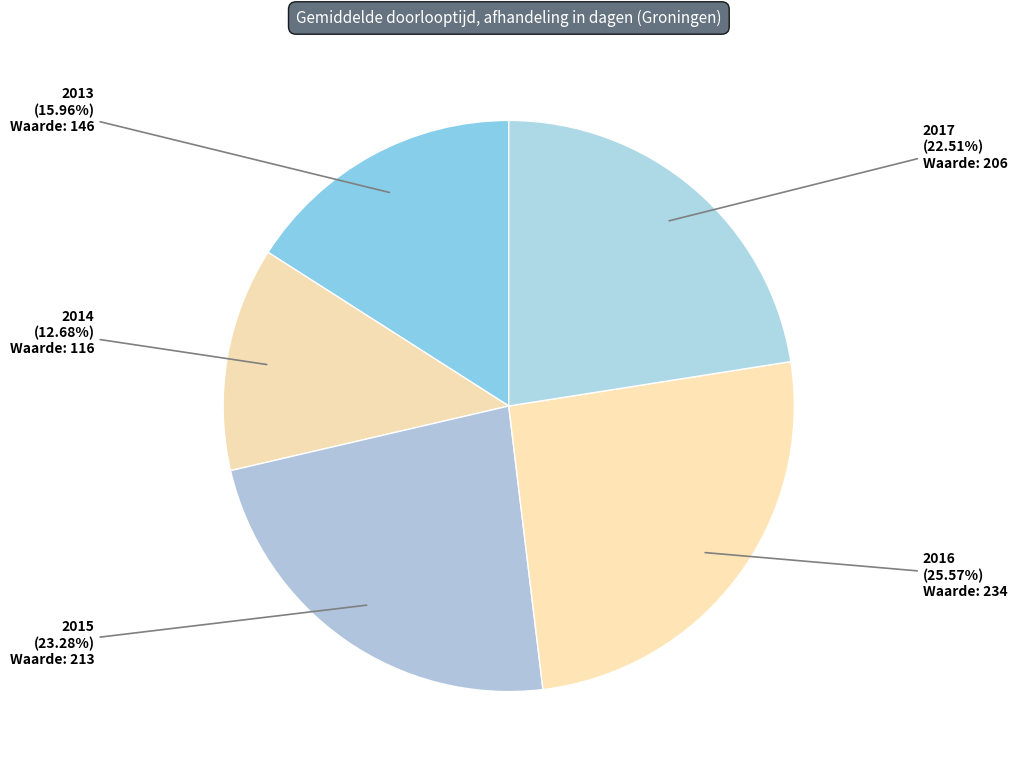

How many slices are in this pie chart?

5